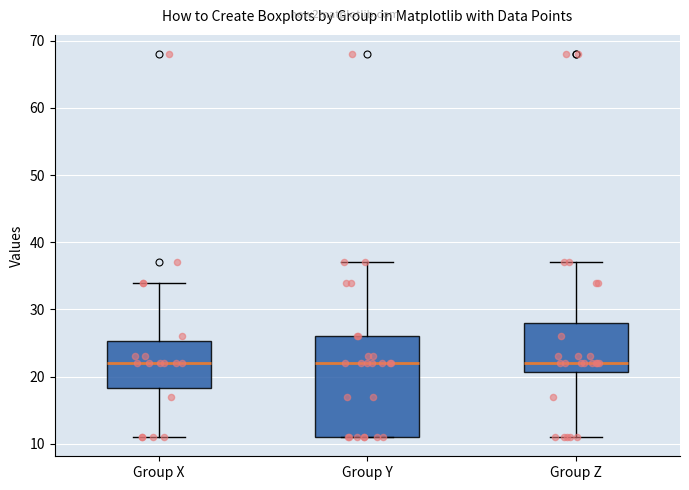

Reading left to right, transcribe this box plot: for each box, give where its median line is, the range the box spans, and where its two whiskers end, as read against the y-axis. The values are not printed on the chart, so give them approximately, as read against the axis.

Group X: median 22, box 18 to 25, whiskers 11 to 34
Group Y: median 22, box 11 to 26, whiskers 11 to 37
Group Z: median 22, box 21 to 28, whiskers 11 to 37